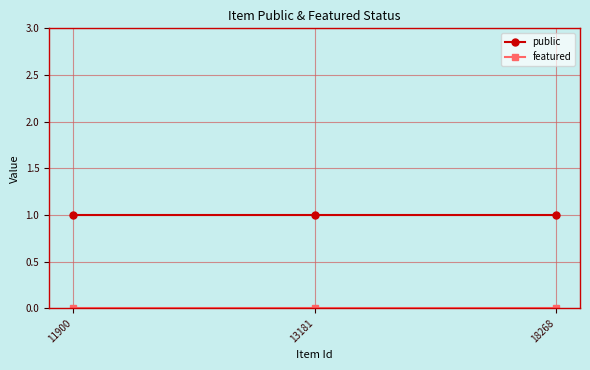

What is the value of the public point at the 3rd from the left?

1